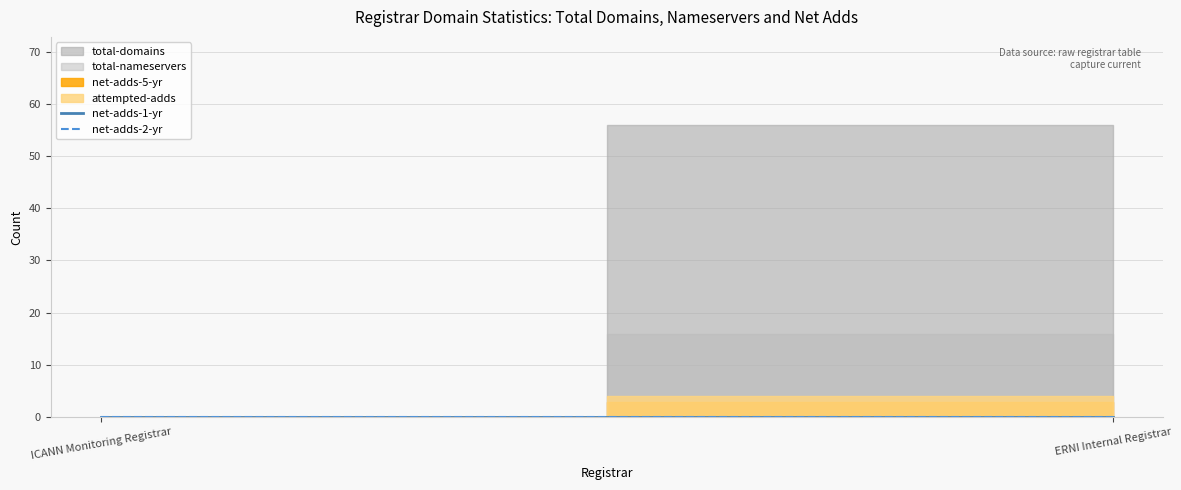

True or false: net-adds-5-yr has a value of -1 at ICANN Monitoring Registrar.

False